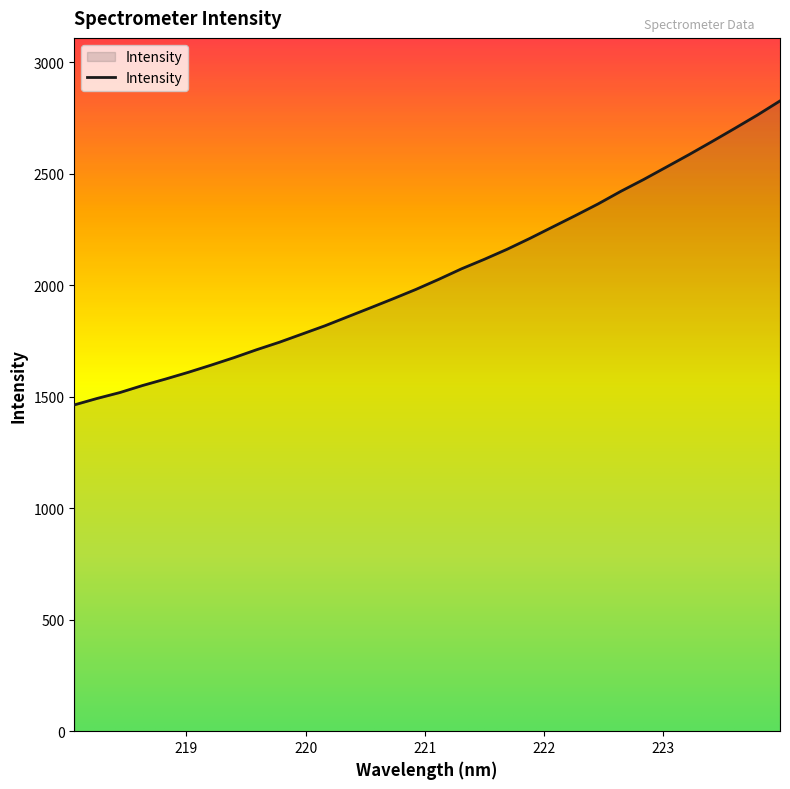

What is the minimum value shown in the chart?

1462.9